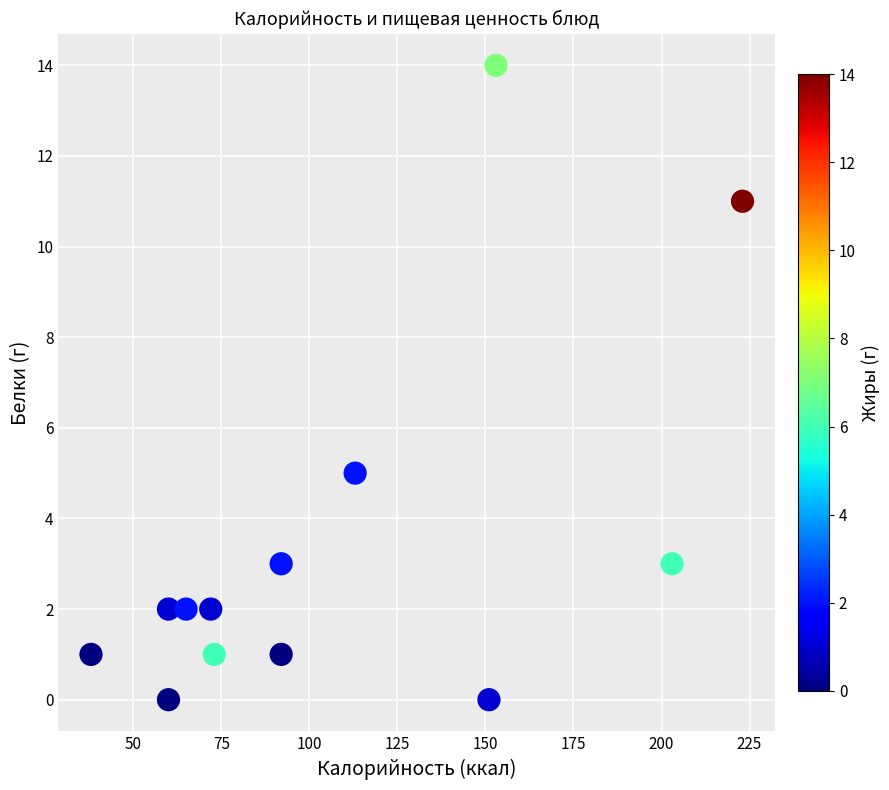

What Y value in the scatter plot is closest to 7?

5